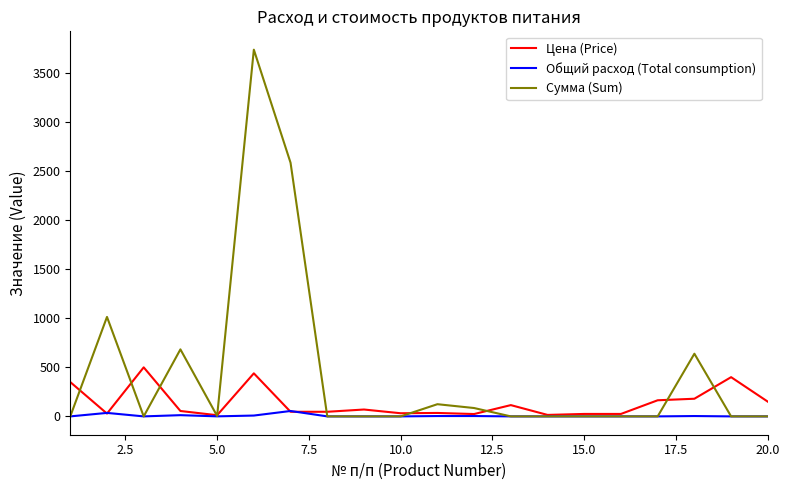

Which series has the largest range (max minus min)?

Сумма (Sum)